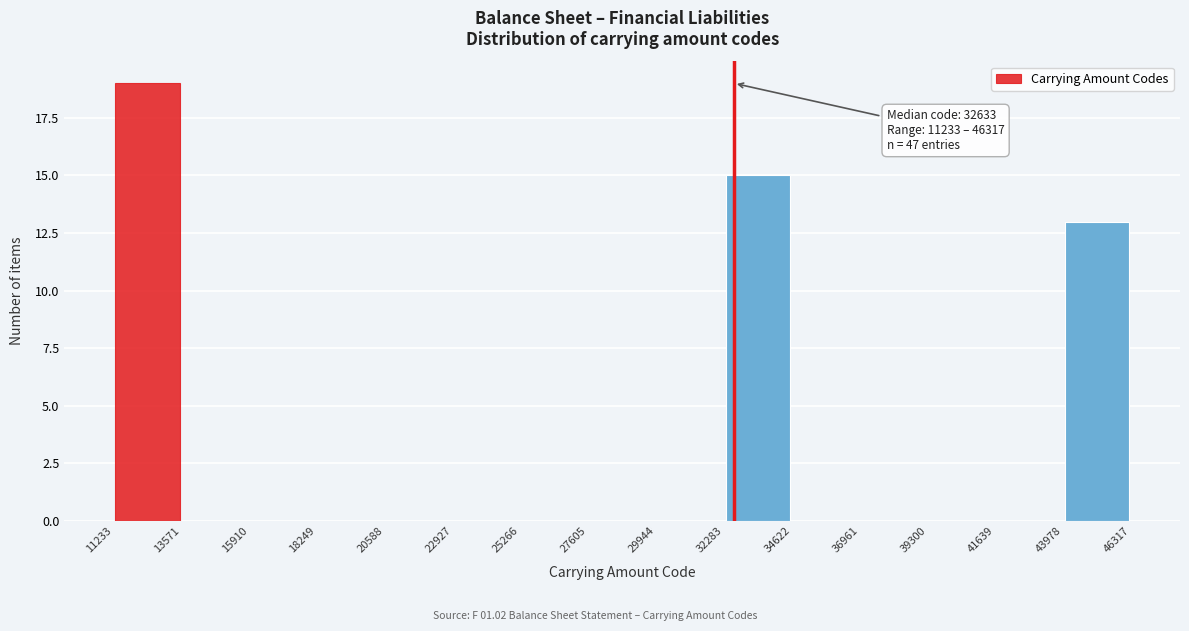

Over which range of the x-axis is the bar tallest?

11233 to 13571